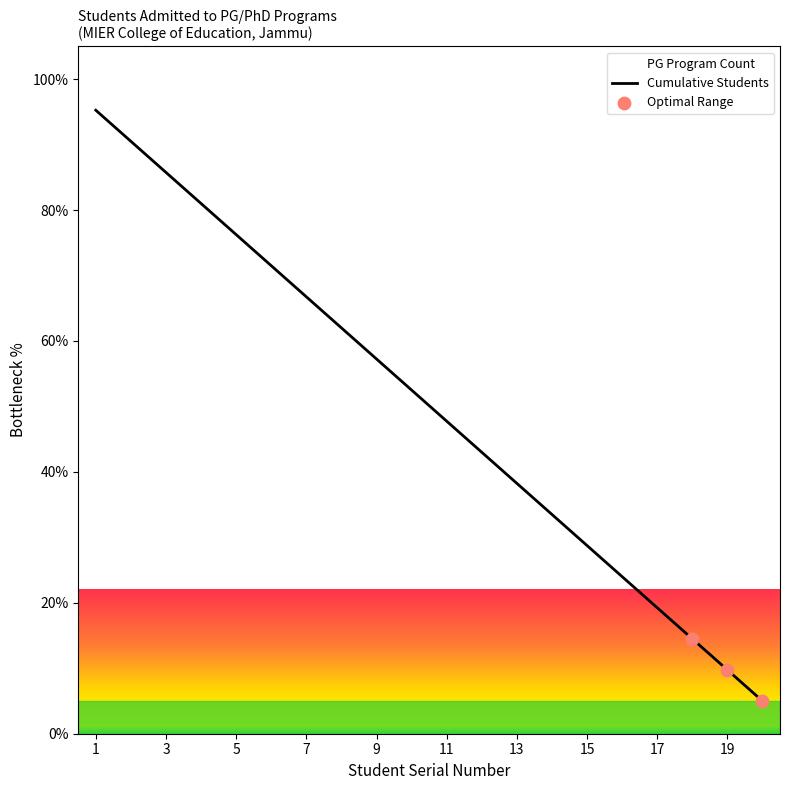

What is the change in value from 7 to 17?

-47.5